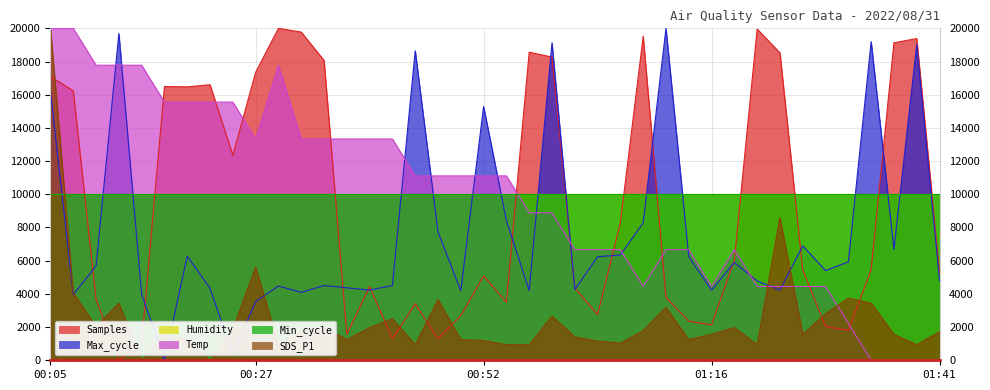

The value of Temp at 00:15 is 17777.8. True or false?

True